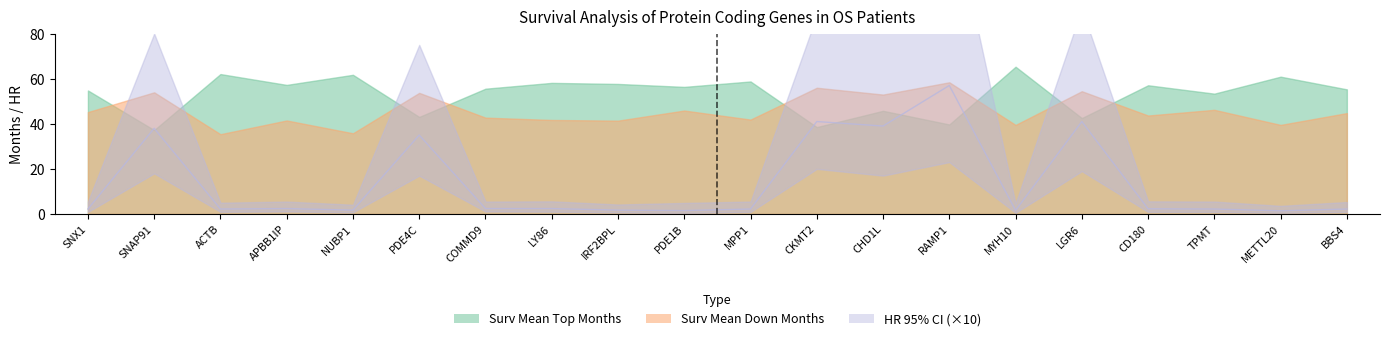

Reading left to right, what are all the values shown in this chart?

Surv Mean Top Months: SNX1=54.8	SNAP91=37.2	ACTB=62.1	APBB1IP=57.2	NUBP1=61.7	PDE4C=43.0	COMMD9=55.6	LY86=58.1	IRF2BPL=57.7	PDE1B=56.4	MPP1=58.8	CKMT2=38.5	CHD1L=45.8	RAMP1=39.7	MYH10=65.3	LGR6=42.5	CD180=57.1	TPMT=53.4	METTL20=60.9	BBS4=55.3
Surv Mean Down Months: SNX1=45.2	SNAP91=54.0	ACTB=35.4	APBB1IP=41.5	NUBP1=35.8	PDE4C=53.7	COMMD9=42.7	LY86=41.7	IRF2BPL=41.4	PDE1B=45.9	MPP1=41.9	CKMT2=56.0	CHD1L=53.0	RAMP1=58.4	MYH10=39.5	LGR6=54.5	CD180=43.7	TPMT=46.2	METTL20=39.5	BBS4=44.8
HR: SNX1=0.2	SNAP91=3.8	ACTB=0.2	APBB1IP=0.2	NUBP1=0.2	PDE4C=3.5	COMMD9=0.2	LY86=0.2	IRF2BPL=0.2	PDE1B=0.1	MPP1=0.2	CKMT2=4.1	CHD1L=3.9	RAMP1=5.7	MYH10=0.2	LGR6=4.1	CD180=0.2	TPMT=0.2	METTL20=0.1	BBS4=0.2
HR_low95: SNX1=0.1	SNAP91=1.8	ACTB=0.1	APBB1IP=0.1	NUBP1=0.1	PDE4C=1.7	COMMD9=0.1	LY86=0.1	IRF2BPL=0.1	PDE1B=0.0	MPP1=0.1	CKMT2=2.0	CHD1L=1.7	RAMP1=2.3	MYH10=0.1	LGR6=1.9	CD180=0.1	TPMT=0.1	METTL20=0.1	BBS4=0.1
HR_up95: SNX1=0.6	SNAP91=8.0	ACTB=0.5	APBB1IP=0.6	NUBP1=0.4	PDE4C=7.5	COMMD9=0.6	LY86=0.6	IRF2BPL=0.4	PDE1B=0.5	MPP1=0.6	CKMT2=8.8	CHD1L=8.9	RAMP1=14.0	MYH10=0.5	LGR6=9.1	CD180=0.6	TPMT=0.6	METTL20=0.4	BBS4=0.5